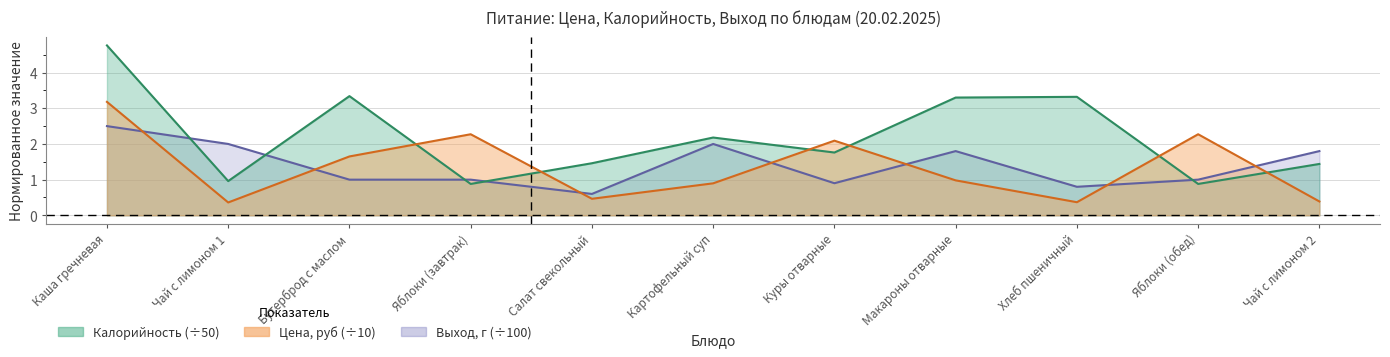

What are all the series names shown in the legend?

Цена, Калорийность, Выход_г